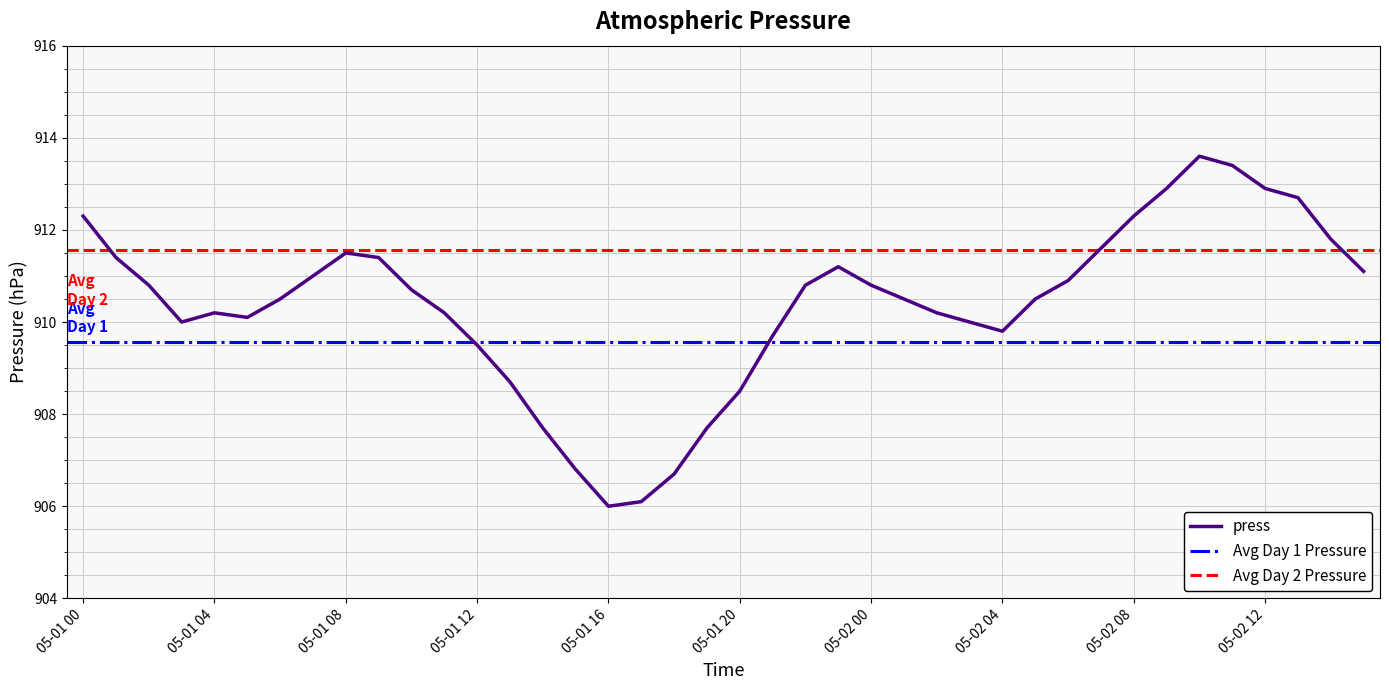

What is the approximate value at 2022-05-01 10:00?

910.7